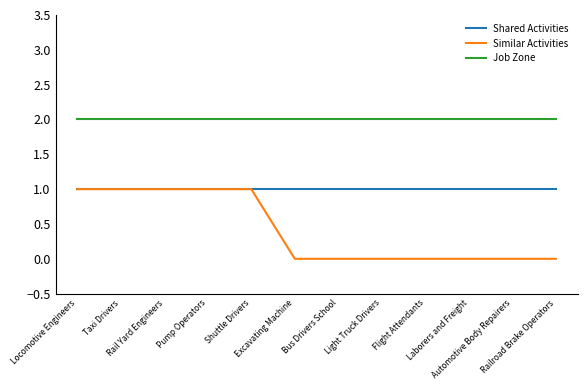

Which series has the largest range (max minus min)?

Similar Activities